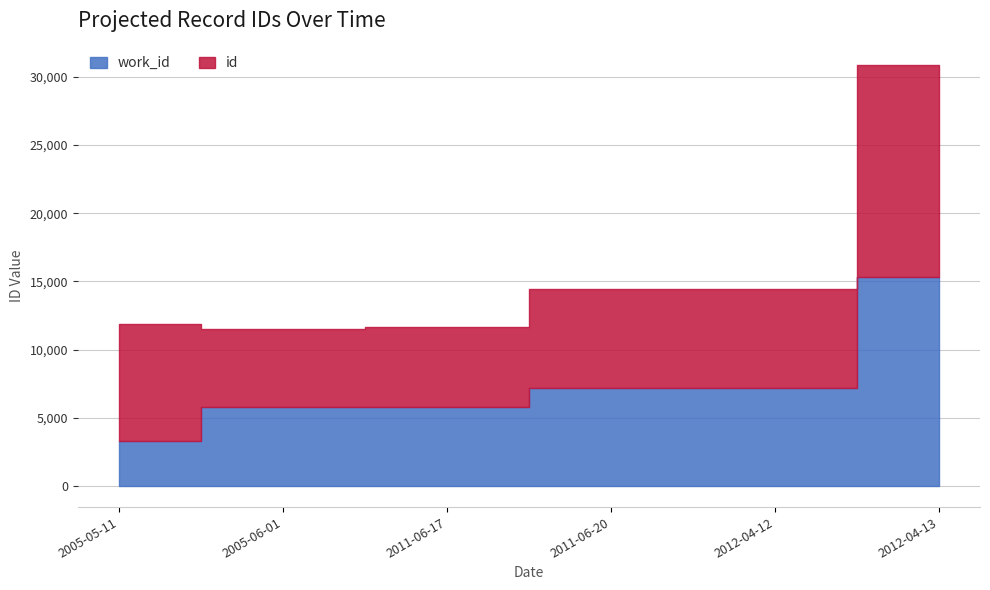

At 2011-06-17, list the series in order from smallest to largest.

id, work_id